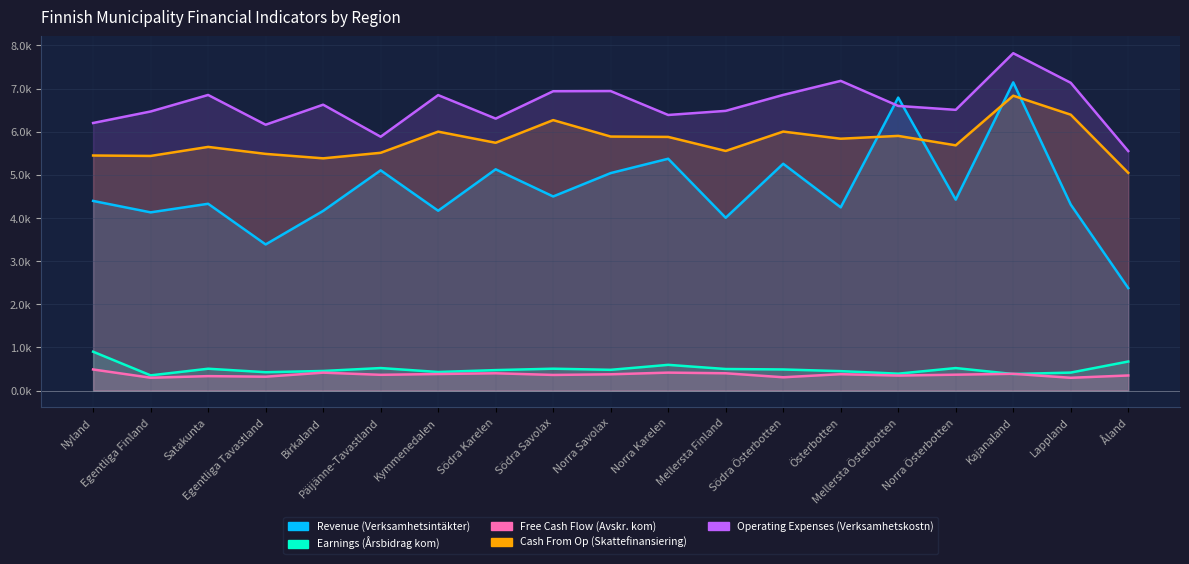

How many data points in Operating Expenses (Verksamhetskostn) are less than 6596?

9